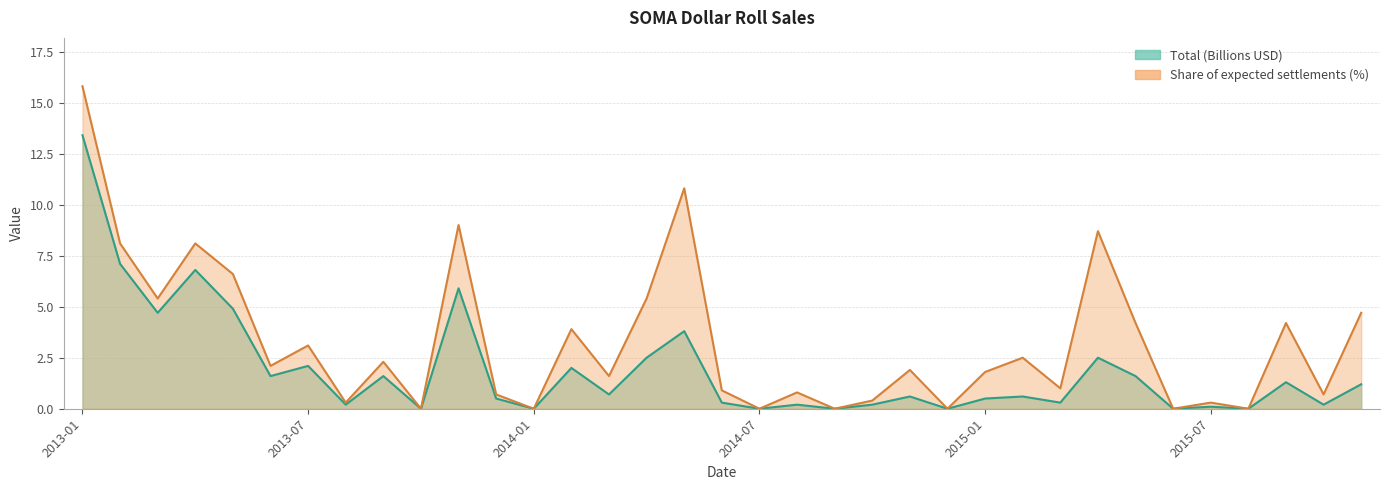

What is the maximum value shown in the chart?

15.8